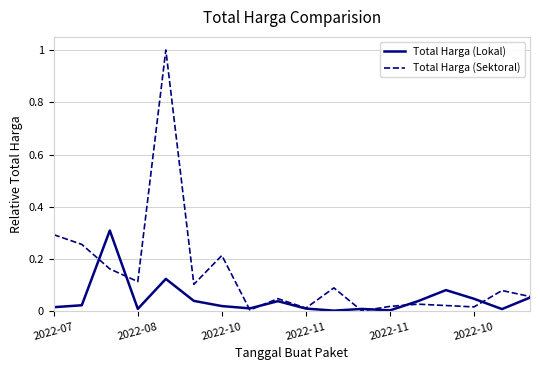

Does the chart display data point markers on the line(s)?

No